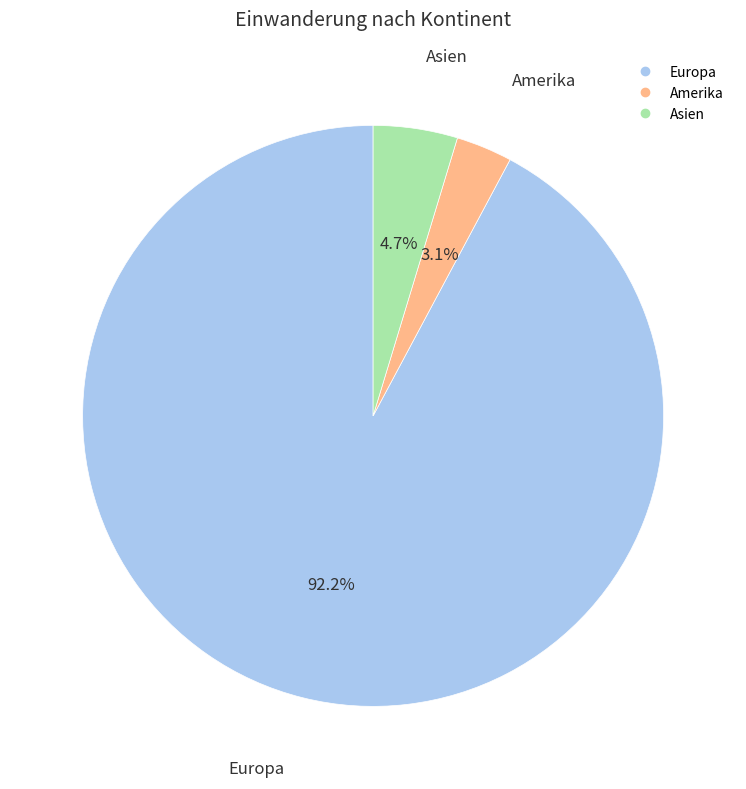

How many segments does this pie chart have?

3